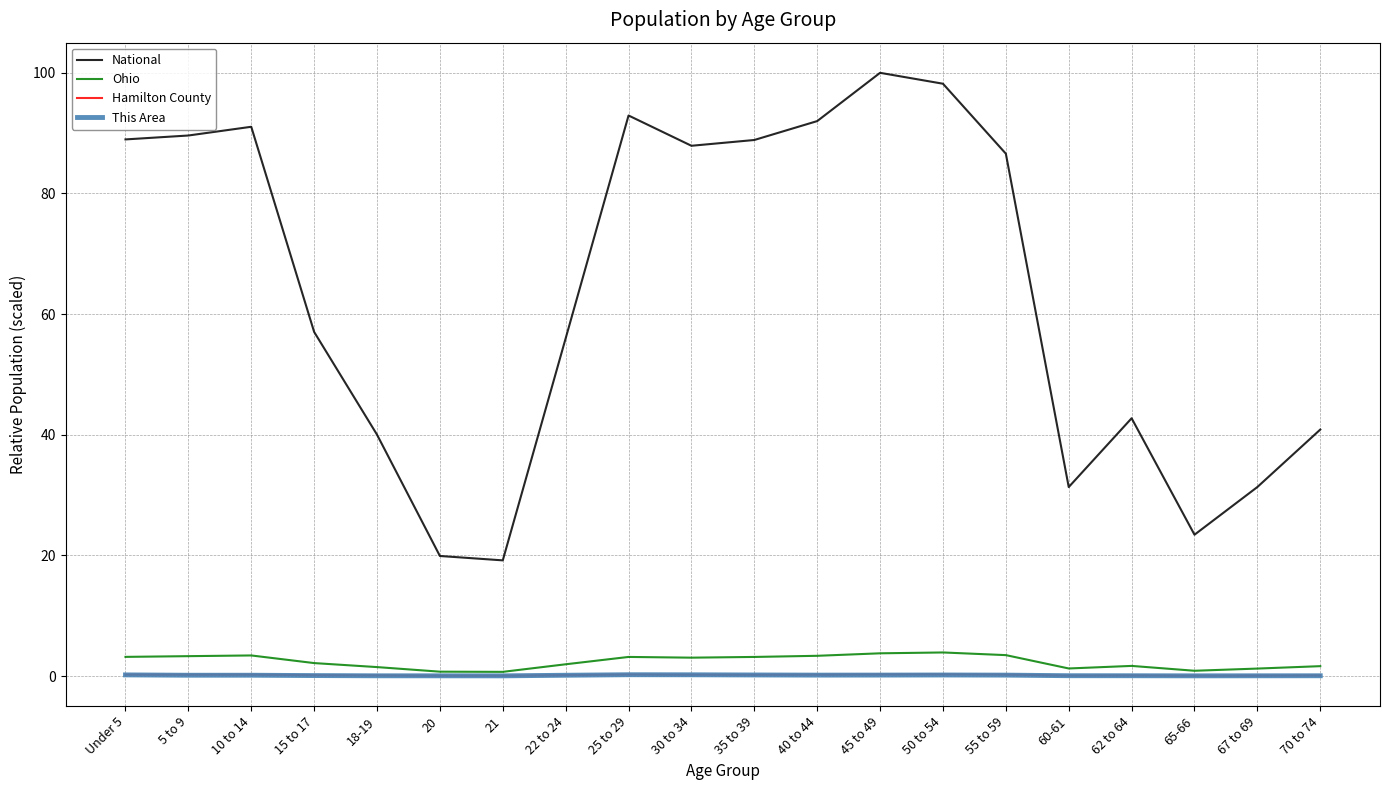

At which category does the chart reach its peak across all series?

45 to 49